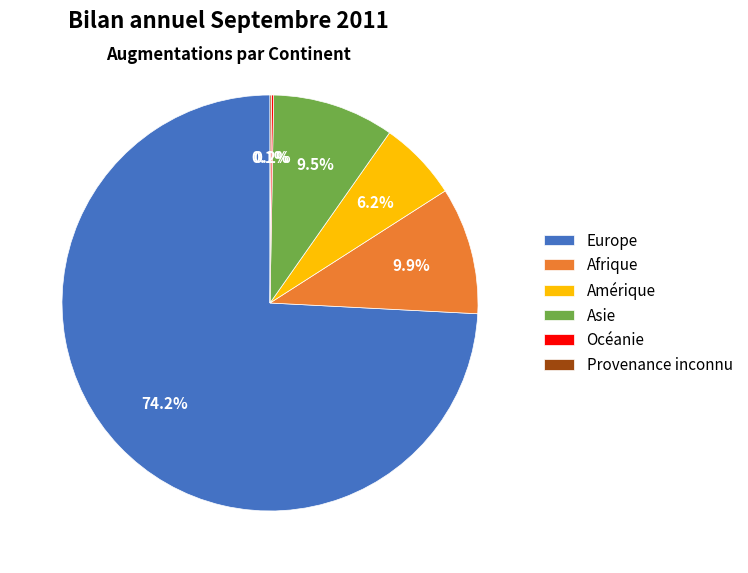

Which slice is the largest?

Europe